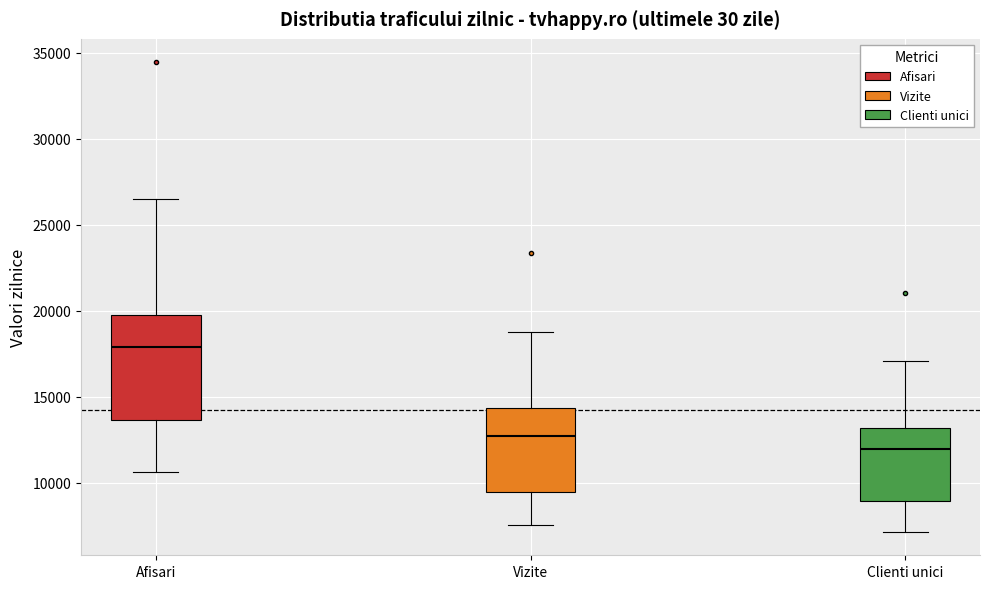

Which box's median line is the lowest?

Clienti unici